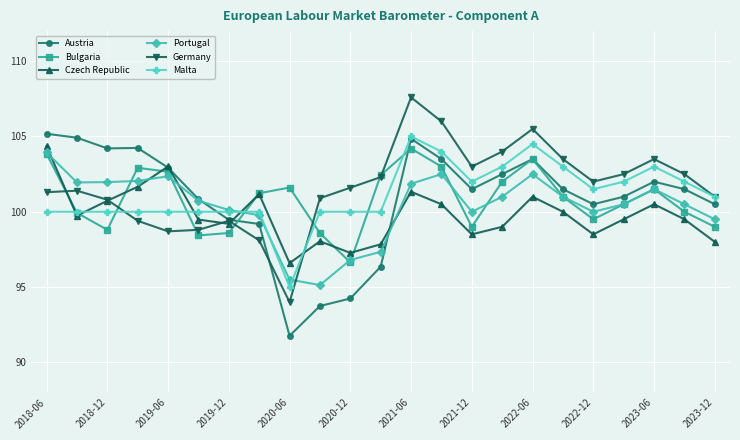

What is the smallest value displayed?

91.8